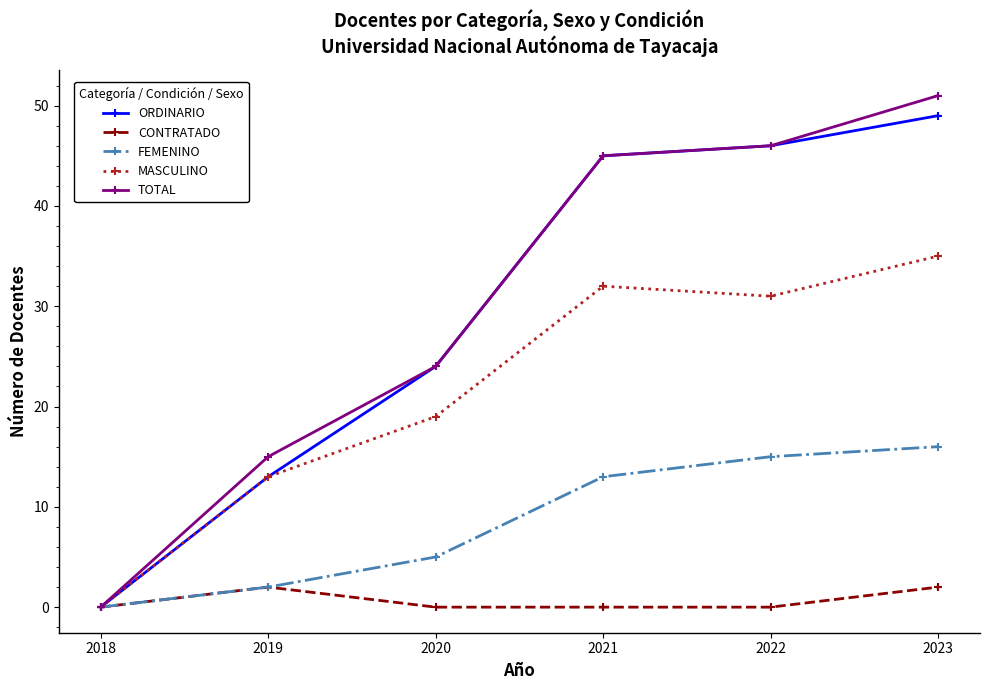

What is the difference between the second highest and second lowest values in the TOTAL series?

31